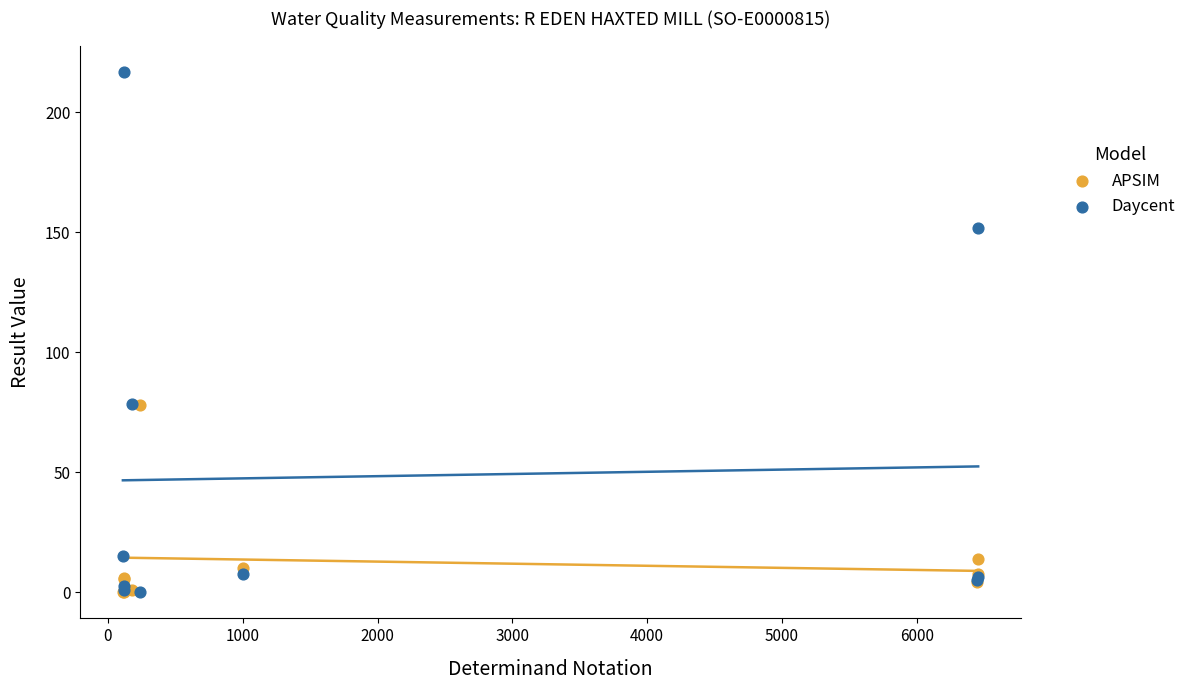

What are all the series names shown in the legend?

APSIM, Daycent